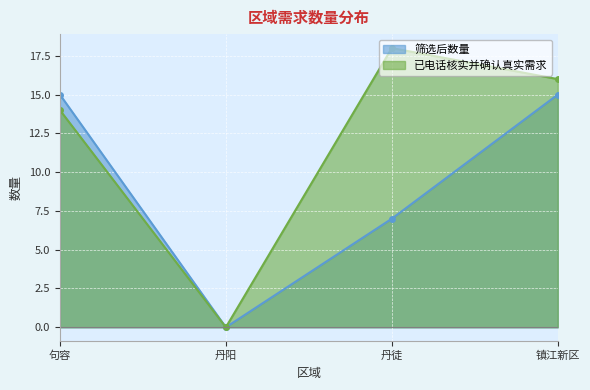

True or false: 筛选后数量 and 已电话核实并确认真实需求 cross at least once.

False